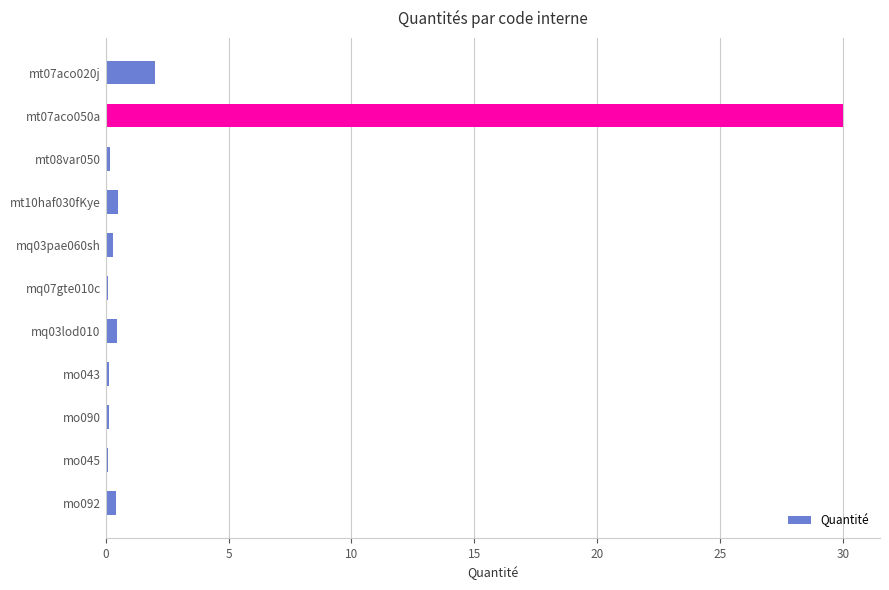

What is the average value?

3.1